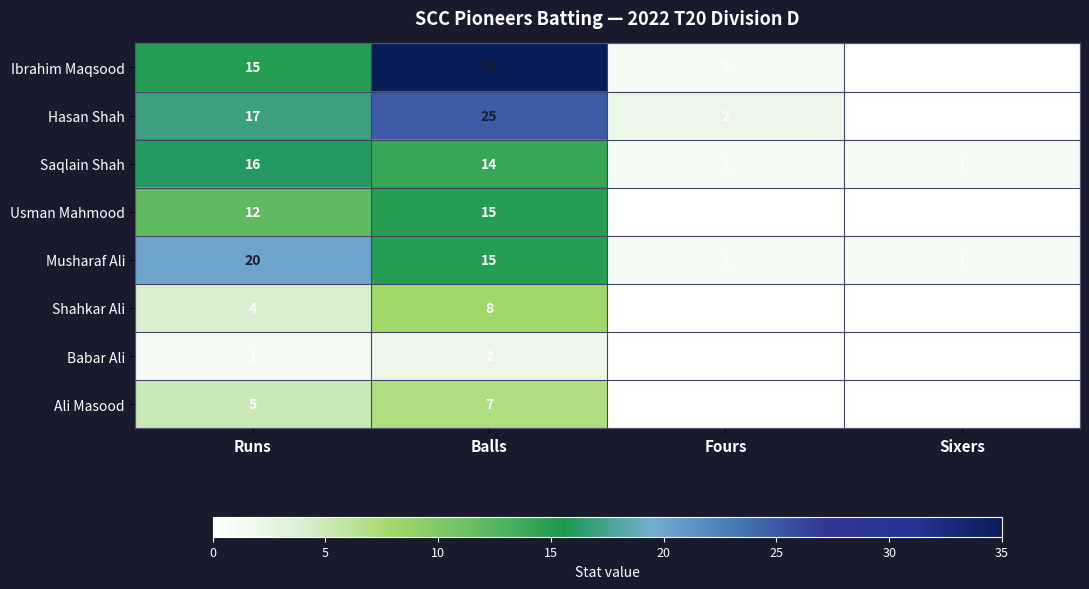

Rank the series by their maximum value, from lowest to highest.

Babar Ali, Ali Masood, Shahkar Ali, Usman Mahmood, Saqlain Shah, Musharaf Ali, Hasan Shah, Ibrahim Maqsood